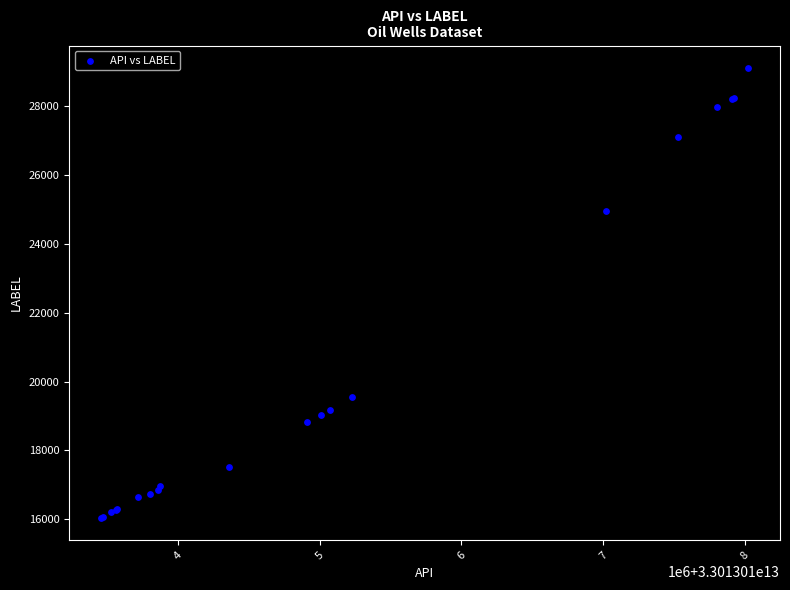

What Y value in the scatter plot is closest to 22572?

24958